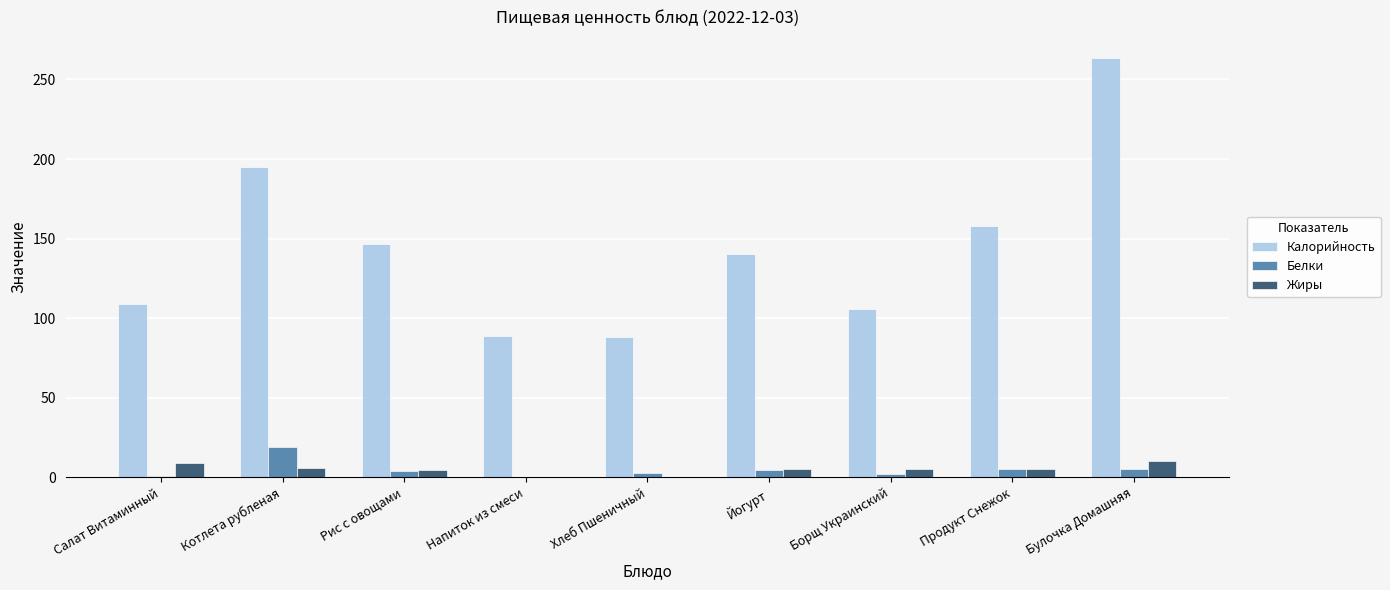

The value of Белки at Салат Витаминный is 0.7. True or false?

True